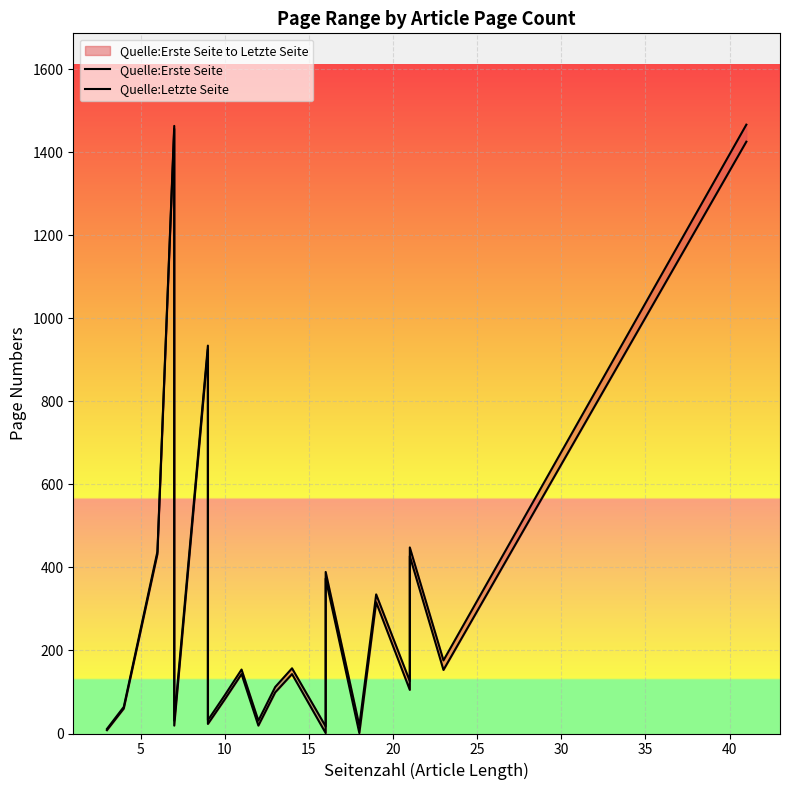

How many values in the Quelle:Letzte Seite series exceed 126?

11